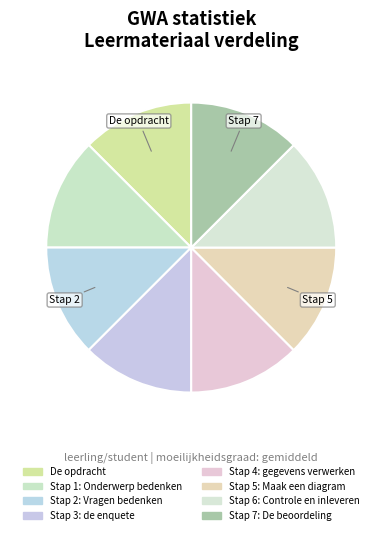

Count the number of slices in the pie.

8